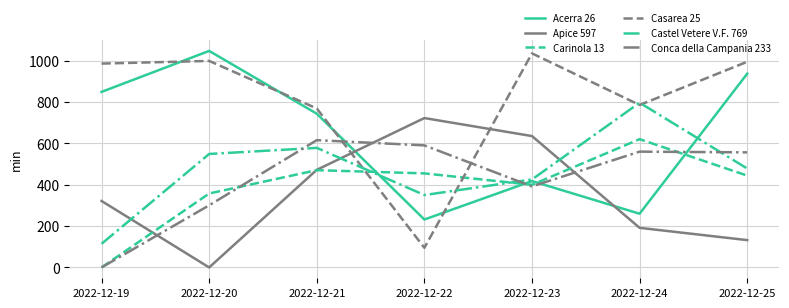

Which label corresponds to the largest value in the chart?

2022-12-20